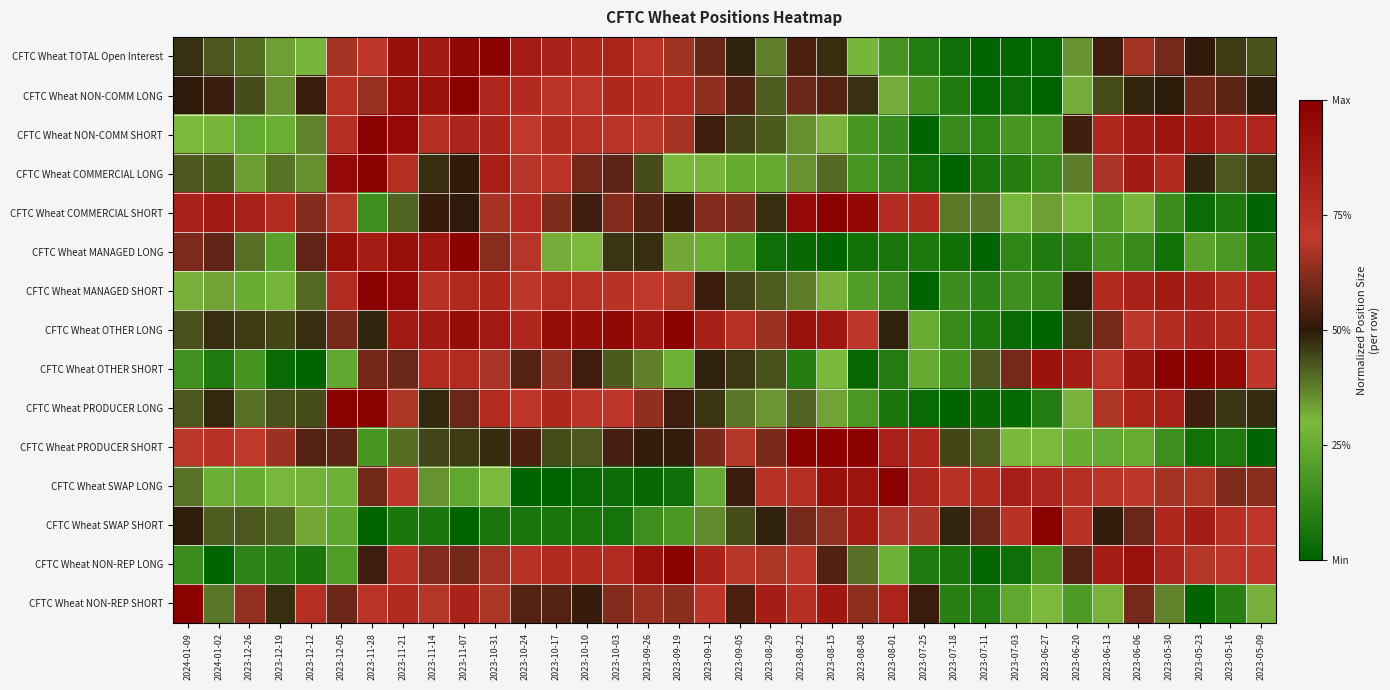

Reading left to right, list all the values displayed in this chart.

CFTC Wheat TOTAL Open Interest: 2024-01-09=0.5	2024-01-02=0.4	2023-12-26=0.4	2023-12-19=0.3	2023-12-12=0.3	2023-12-05=0.7	2023-11-28=0.7	2023-11-21=0.9	2023-11-14=0.9	2023-11-07=1.0	2023-10-31=1.0	2023-10-24=0.8	2023-10-17=0.8	2023-10-10=0.8	2023-10-03=0.8	2023-09-26=0.7	2023-09-19=0.7	2023-09-12=0.6	2023-09-05=0.5	2023-08-29=0.4	2023-08-22=0.5	2023-08-15=0.5	2023-08-08=0.3	2023-08-01=0.2	2023-07-25=0.1	2023-07-18=0.0	2023-07-11=0.0	2023-07-03=0.0	2023-06-27=0.0	2023-06-20=0.3	2023-06-13=0.5	2023-06-06=0.7	2023-05-30=0.6	2023-05-23=0.5	2023-05-16=0.5	2023-05-09=0.4
CFTC Wheat NON-COMM LONG: 2024-01-09=0.5	2024-01-02=0.5	2023-12-26=0.4	2023-12-19=0.4	2023-12-12=0.5	2023-12-05=0.7	2023-11-28=0.6	2023-11-21=0.9	2023-11-14=0.9	2023-11-07=1.0	2023-10-31=0.8	2023-10-24=0.8	2023-10-17=0.7	2023-10-10=0.7	2023-10-03=0.8	2023-09-26=0.8	2023-09-19=0.8	2023-09-12=0.6	2023-09-05=0.5	2023-08-29=0.4	2023-08-22=0.6	2023-08-15=0.6	2023-08-08=0.5	2023-08-01=0.3	2023-07-25=0.2	2023-07-18=0.1	2023-07-11=0.0	2023-07-03=0.0	2023-06-27=0.0	2023-06-20=0.3	2023-06-13=0.4	2023-06-06=0.5	2023-05-30=0.5	2023-05-23=0.6	2023-05-16=0.6	2023-05-09=0.5
CFTC Wheat NON-COMM SHORT: 2024-01-09=0.3	2024-01-02=0.3	2023-12-26=0.2	2023-12-19=0.3	2023-12-12=0.4	2023-12-05=0.8	2023-11-28=1.0	2023-11-21=0.9	2023-11-14=0.8	2023-11-07=0.8	2023-10-31=0.8	2023-10-24=0.7	2023-10-17=0.8	2023-10-10=0.7	2023-10-03=0.7	2023-09-26=0.7	2023-09-19=0.7	2023-09-12=0.5	2023-09-05=0.4	2023-08-29=0.4	2023-08-22=0.4	2023-08-15=0.3	2023-08-08=0.2	2023-08-01=0.1	2023-07-25=0.0	2023-07-18=0.1	2023-07-11=0.1	2023-07-03=0.2	2023-06-27=0.2	2023-06-20=0.5	2023-06-13=0.8	2023-06-06=0.9	2023-05-30=0.9	2023-05-23=0.9	2023-05-16=0.8	2023-05-09=0.8
CFTC Wheat COMMERCIAL LONG: 2024-01-09=0.4	2024-01-02=0.4	2023-12-26=0.3	2023-12-19=0.4	2023-12-12=0.4	2023-12-05=0.9	2023-11-28=1.0	2023-11-21=0.8	2023-11-14=0.5	2023-11-07=0.5	2023-10-31=0.8	2023-10-24=0.7	2023-10-17=0.7	2023-10-10=0.6	2023-10-03=0.6	2023-09-26=0.4	2023-09-19=0.3	2023-09-12=0.3	2023-09-05=0.2	2023-08-29=0.2	2023-08-22=0.3	2023-08-15=0.4	2023-08-08=0.2	2023-08-01=0.1	2023-07-25=0.0	2023-07-18=0.0	2023-07-11=0.1	2023-07-03=0.1	2023-06-27=0.1	2023-06-20=0.4	2023-06-13=0.7	2023-06-06=0.9	2023-05-30=0.8	2023-05-23=0.5	2023-05-16=0.4	2023-05-09=0.5
CFTC Wheat COMMERCIAL SHORT: 2024-01-09=0.8	2024-01-02=0.9	2023-12-26=0.8	2023-12-19=0.8	2023-12-12=0.6	2023-12-05=0.7	2023-11-28=0.1	2023-11-21=0.4	2023-11-14=0.5	2023-11-07=0.5	2023-10-31=0.7	2023-10-24=0.8	2023-10-17=0.6	2023-10-10=0.5	2023-10-03=0.6	2023-09-26=0.6	2023-09-19=0.5	2023-09-12=0.6	2023-09-05=0.6	2023-08-29=0.5	2023-08-22=0.9	2023-08-15=1.0	2023-08-08=1.0	2023-08-01=0.8	2023-07-25=0.8	2023-07-18=0.4	2023-07-11=0.4	2023-07-03=0.3	2023-06-27=0.3	2023-06-20=0.3	2023-06-13=0.2	2023-06-06=0.3	2023-05-30=0.1	2023-05-23=0.0	2023-05-16=0.1	2023-05-09=0.0
CFTC Wheat MANAGED LONG: 2024-01-09=0.6	2024-01-02=0.6	2023-12-26=0.4	2023-12-19=0.2	2023-12-12=0.6	2023-12-05=0.9	2023-11-28=0.8	2023-11-21=0.9	2023-11-14=0.9	2023-11-07=1.0	2023-10-31=0.6	2023-10-24=0.7	2023-10-17=0.3	2023-10-10=0.3	2023-10-03=0.5	2023-09-26=0.5	2023-09-19=0.3	2023-09-12=0.3	2023-09-05=0.2	2023-08-29=0.0	2023-08-22=0.0	2023-08-15=0.0	2023-08-08=0.0	2023-08-01=0.1	2023-07-25=0.1	2023-07-18=0.0	2023-07-11=0.0	2023-07-03=0.1	2023-06-27=0.1	2023-06-20=0.1	2023-06-13=0.2	2023-06-06=0.1	2023-05-30=0.0	2023-05-23=0.2	2023-05-16=0.2	2023-05-09=0.1
CFTC Wheat MANAGED SHORT: 2024-01-09=0.3	2024-01-02=0.3	2023-12-26=0.3	2023-12-19=0.3	2023-12-12=0.4	2023-12-05=0.8	2023-11-28=1.0	2023-11-21=0.9	2023-11-14=0.7	2023-11-07=0.8	2023-10-31=0.8	2023-10-24=0.7	2023-10-17=0.8	2023-10-10=0.7	2023-10-03=0.7	2023-09-26=0.7	2023-09-19=0.7	2023-09-12=0.5	2023-09-05=0.4	2023-08-29=0.4	2023-08-22=0.4	2023-08-15=0.3	2023-08-08=0.2	2023-08-01=0.1	2023-07-25=0.0	2023-07-18=0.1	2023-07-11=0.1	2023-07-03=0.2	2023-06-27=0.1	2023-06-20=0.5	2023-06-13=0.8	2023-06-06=0.8	2023-05-30=0.9	2023-05-23=0.8	2023-05-16=0.8	2023-05-09=0.8
CFTC Wheat OTHER LONG: 2024-01-09=0.4	2024-01-02=0.5	2023-12-26=0.5	2023-12-19=0.4	2023-12-12=0.5	2023-12-05=0.6	2023-11-28=0.5	2023-11-21=0.9	2023-11-14=0.9	2023-11-07=0.9	2023-10-31=0.9	2023-10-24=0.8	2023-10-17=0.9	2023-10-10=0.9	2023-10-03=1.0	2023-09-26=0.9	2023-09-19=1.0	2023-09-12=0.8	2023-09-05=0.7	2023-08-29=0.6	2023-08-22=0.9	2023-08-15=0.9	2023-08-08=0.7	2023-08-01=0.5	2023-07-25=0.3	2023-07-18=0.1	2023-07-11=0.1	2023-07-03=0.0	2023-06-27=0.0	2023-06-20=0.5	2023-06-13=0.6	2023-06-06=0.7	2023-05-30=0.8	2023-05-23=0.8	2023-05-16=0.8	2023-05-09=0.7
CFTC Wheat OTHER SHORT: 2024-01-09=0.2	2024-01-02=0.1	2023-12-26=0.2	2023-12-19=0.0	2023-12-12=0.0	2023-12-05=0.2	2023-11-28=0.6	2023-11-21=0.6	2023-11-14=0.8	2023-11-07=0.8	2023-10-31=0.7	2023-10-24=0.6	2023-10-17=0.6	2023-10-10=0.5	2023-10-03=0.4	2023-09-26=0.4	2023-09-19=0.3	2023-09-12=0.5	2023-09-05=0.5	2023-08-29=0.4	2023-08-22=0.1	2023-08-15=0.3	2023-08-08=0.0	2023-08-01=0.1	2023-07-25=0.2	2023-07-18=0.2	2023-07-11=0.4	2023-07-03=0.6	2023-06-27=0.9	2023-06-20=0.8	2023-06-13=0.7	2023-06-06=0.9	2023-05-30=1.0	2023-05-23=1.0	2023-05-16=0.9	2023-05-09=0.7
CFTC Wheat PRODUCER LONG: 2024-01-09=0.4	2024-01-02=0.5	2023-12-26=0.4	2023-12-19=0.4	2023-12-12=0.4	2023-12-05=1.0	2023-11-28=1.0	2023-11-21=0.7	2023-11-14=0.5	2023-11-07=0.6	2023-10-31=0.8	2023-10-24=0.7	2023-10-17=0.8	2023-10-10=0.7	2023-10-03=0.7	2023-09-26=0.6	2023-09-19=0.5	2023-09-12=0.5	2023-09-05=0.4	2023-08-29=0.3	2023-08-22=0.4	2023-08-15=0.3	2023-08-08=0.2	2023-08-01=0.1	2023-07-25=0.0	2023-07-18=0.0	2023-07-11=0.0	2023-07-03=0.0	2023-06-27=0.1	2023-06-20=0.3	2023-06-13=0.7	2023-06-06=0.8	2023-05-30=0.8	2023-05-23=0.5	2023-05-16=0.5	2023-05-09=0.5
CFTC Wheat PRODUCER SHORT: 2024-01-09=0.7	2024-01-02=0.7	2023-12-26=0.7	2023-12-19=0.7	2023-12-12=0.6	2023-12-05=0.6	2023-11-28=0.2	2023-11-21=0.4	2023-11-14=0.4	2023-11-07=0.5	2023-10-31=0.5	2023-10-24=0.5	2023-10-17=0.4	2023-10-10=0.4	2023-10-03=0.5	2023-09-26=0.5	2023-09-19=0.5	2023-09-12=0.6	2023-09-05=0.7	2023-08-29=0.6	2023-08-22=1.0	2023-08-15=1.0	2023-08-08=1.0	2023-08-01=0.8	2023-07-25=0.8	2023-07-18=0.4	2023-07-11=0.4	2023-07-03=0.3	2023-06-27=0.3	2023-06-20=0.3	2023-06-13=0.2	2023-06-06=0.3	2023-05-30=0.1	2023-05-23=0.0	2023-05-16=0.1	2023-05-09=0.0
CFTC Wheat SWAP LONG: 2024-01-09=0.4	2024-01-02=0.3	2023-12-26=0.3	2023-12-19=0.3	2023-12-12=0.3	2023-12-05=0.3	2023-11-28=0.6	2023-11-21=0.7	2023-11-14=0.4	2023-11-07=0.2	2023-10-31=0.3	2023-10-24=0.0	2023-10-17=0.0	2023-10-10=0.0	2023-10-03=0.0	2023-09-26=0.0	2023-09-19=0.0	2023-09-12=0.2	2023-09-05=0.5	2023-08-29=0.7	2023-08-22=0.8	2023-08-15=0.9	2023-08-08=0.9	2023-08-01=1.0	2023-07-25=0.8	2023-07-18=0.7	2023-07-11=0.8	2023-07-03=0.8	2023-06-27=0.8	2023-06-20=0.8	2023-06-13=0.7	2023-06-06=0.7	2023-05-30=0.7	2023-05-23=0.7	2023-05-16=0.6	2023-05-09=0.6
CFTC Wheat SWAP SHORT: 2024-01-09=0.5	2024-01-02=0.4	2023-12-26=0.4	2023-12-19=0.4	2023-12-12=0.3	2023-12-05=0.2	2023-11-28=0.0	2023-11-21=0.1	2023-11-14=0.1	2023-11-07=0.0	2023-10-31=0.1	2023-10-24=0.1	2023-10-17=0.1	2023-10-10=0.1	2023-10-03=0.1	2023-09-26=0.2	2023-09-19=0.2	2023-09-12=0.4	2023-09-05=0.4	2023-08-29=0.5	2023-08-22=0.6	2023-08-15=0.6	2023-08-08=0.9	2023-08-01=0.7	2023-07-25=0.7	2023-07-18=0.5	2023-07-11=0.6	2023-07-03=0.7	2023-06-27=1.0	2023-06-20=0.7	2023-06-13=0.5	2023-06-06=0.6	2023-05-30=0.8	2023-05-23=0.8	2023-05-16=0.7	2023-05-09=0.7
CFTC Wheat NON-REP LONG: 2024-01-09=0.1	2024-01-02=0.0	2023-12-26=0.1	2023-12-19=0.1	2023-12-12=0.1	2023-12-05=0.2	2023-11-28=0.5	2023-11-21=0.7	2023-11-14=0.6	2023-11-07=0.6	2023-10-31=0.7	2023-10-24=0.7	2023-10-17=0.8	2023-10-10=0.8	2023-10-03=0.8	2023-09-26=0.9	2023-09-19=1.0	2023-09-12=0.8	2023-09-05=0.7	2023-08-29=0.7	2023-08-22=0.7	2023-08-15=0.5	2023-08-08=0.4	2023-08-01=0.3	2023-07-25=0.1	2023-07-18=0.1	2023-07-11=0.0	2023-07-03=0.0	2023-06-27=0.2	2023-06-20=0.6	2023-06-13=0.8	2023-06-06=0.9	2023-05-30=0.8	2023-05-23=0.7	2023-05-16=0.7	2023-05-09=0.7
CFTC Wheat NON-REP SHORT: 2024-01-09=1.0	2024-01-02=0.4	2023-12-26=0.6	2023-12-19=0.5	2023-12-12=0.8	2023-12-05=0.6	2023-11-28=0.7	2023-11-21=0.8	2023-11-14=0.7	2023-11-07=0.8	2023-10-31=0.7	2023-10-24=0.6	2023-10-17=0.6	2023-10-10=0.5	2023-10-03=0.6	2023-09-26=0.6	2023-09-19=0.6	2023-09-12=0.7	2023-09-05=0.5	2023-08-29=0.8	2023-08-22=0.7	2023-08-15=0.9	2023-08-08=0.6	2023-08-01=0.8	2023-07-25=0.5	2023-07-18=0.1	2023-07-11=0.1	2023-07-03=0.2	2023-06-27=0.3	2023-06-20=0.2	2023-06-13=0.3	2023-06-06=0.6	2023-05-30=0.4	2023-05-23=0.0	2023-05-16=0.1	2023-05-09=0.3